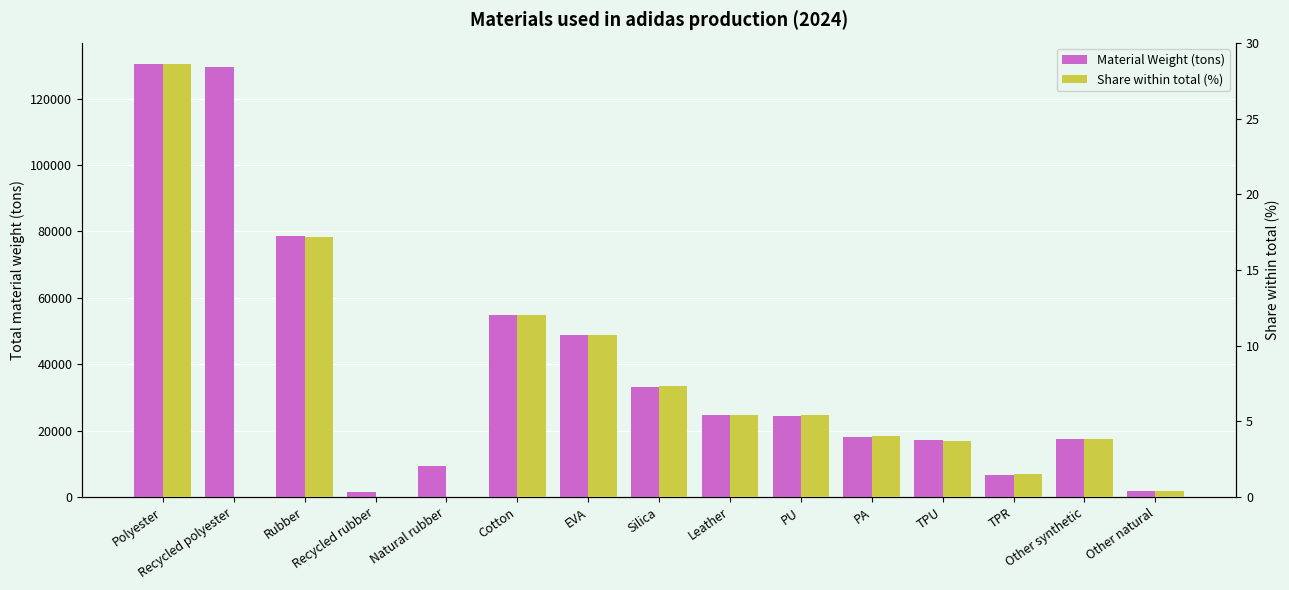

What are all the series names shown in the legend?

Material Weight (tons), Share within total (%)